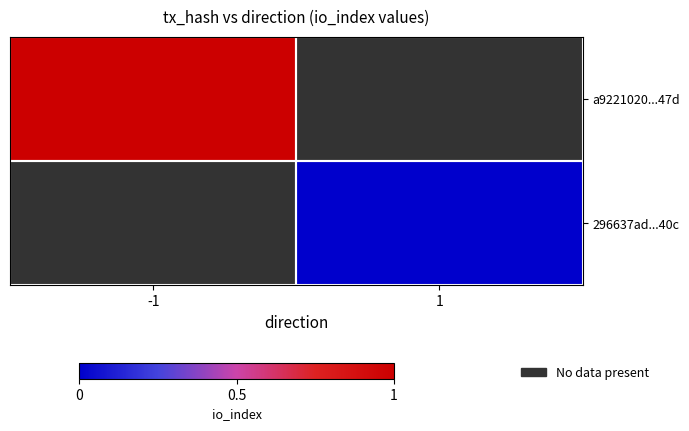

How many categories are shown in the chart?

2